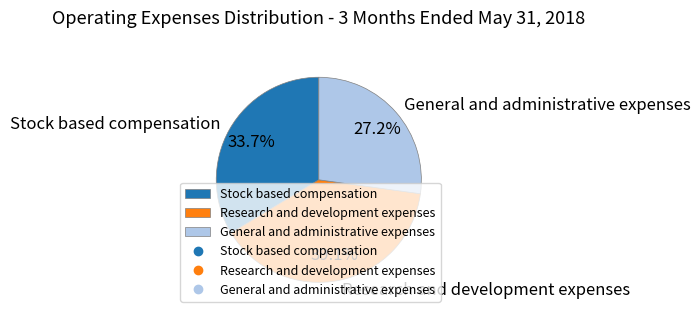

Between Stock based compensation and General and administrative expenses, which is larger?

Stock based compensation